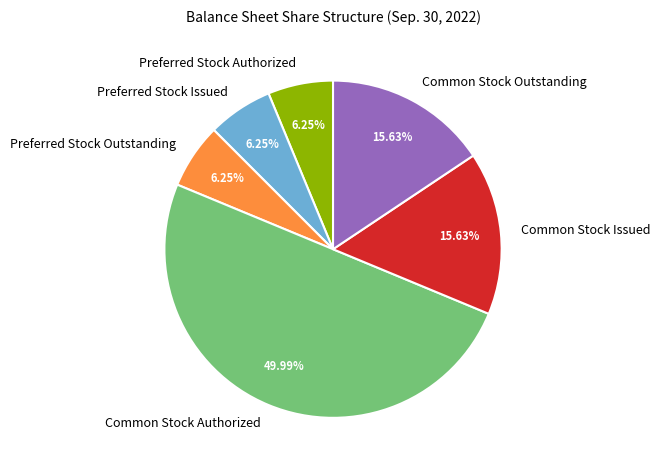

To the nearest percent, what portion does Preferred Stock Issued represent?

6%